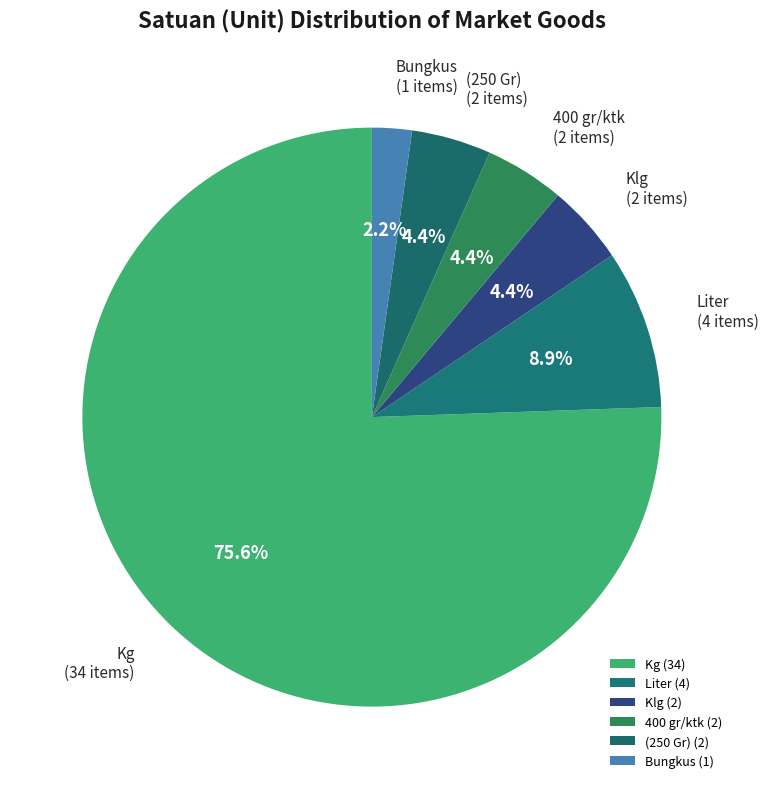

Approximately how many times larger is the value at Liter compared to 400 gr/ktk?

2.0